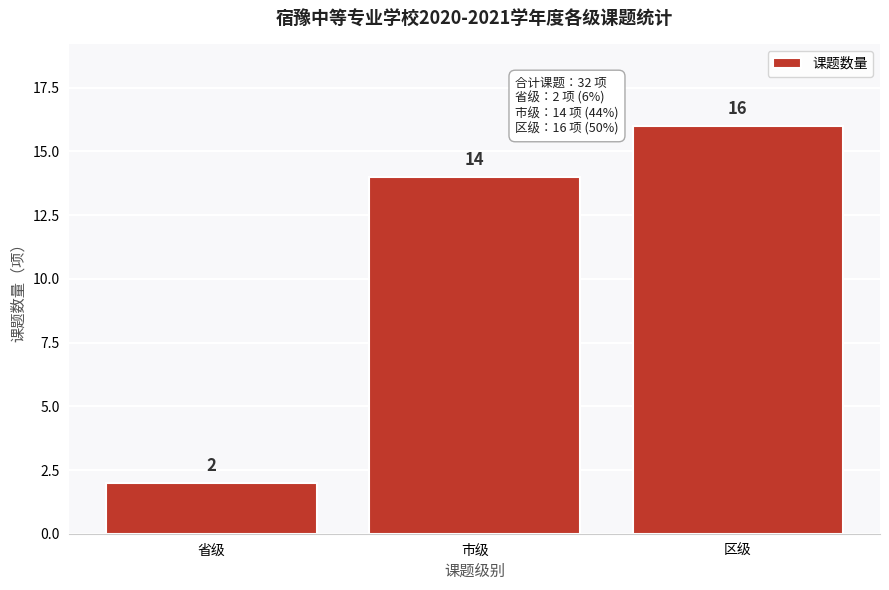

Reading left to right, extract all data points from this chart.

省级=2	市级=14	区级=16